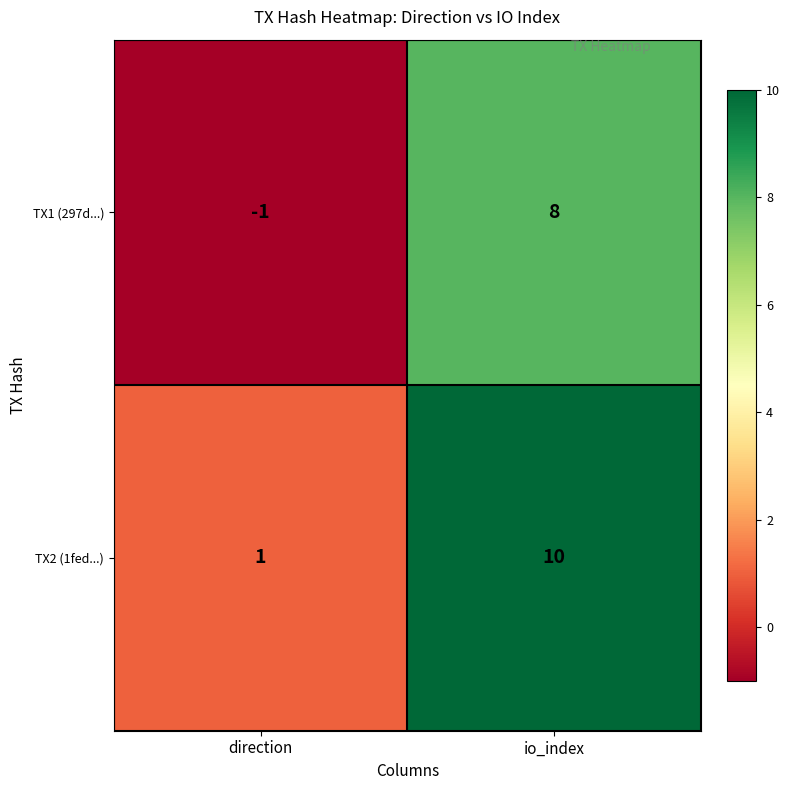

At io_index, list the series in order from largest to smallest.

TX2 (1fed...), TX1 (297d...)